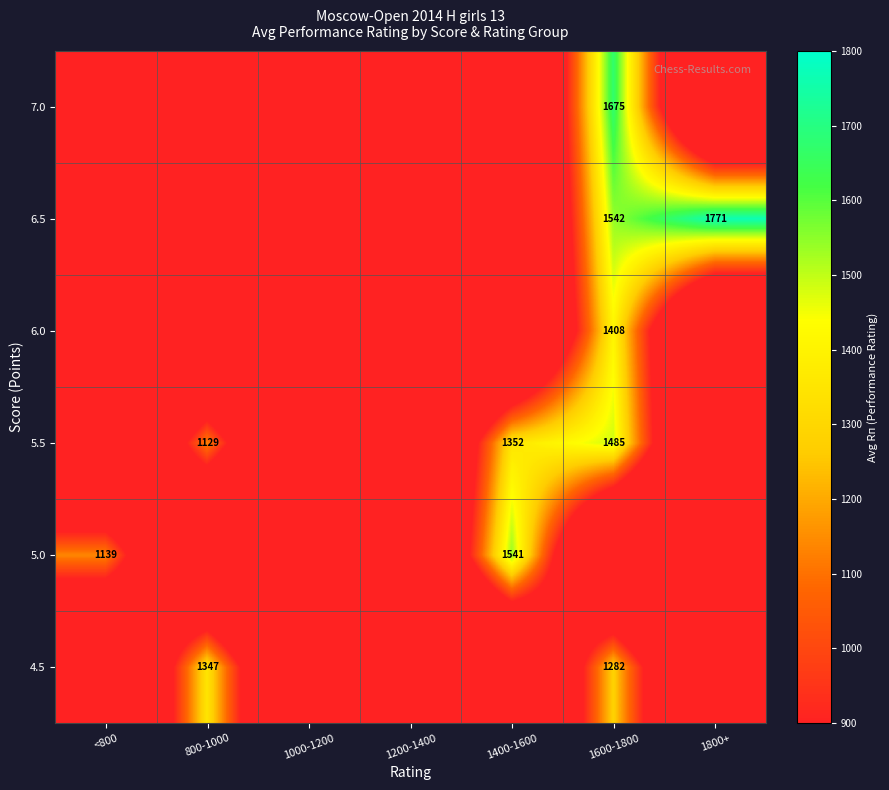

True or false: 7.0 has a value of 1675 at 1600-1800.

True